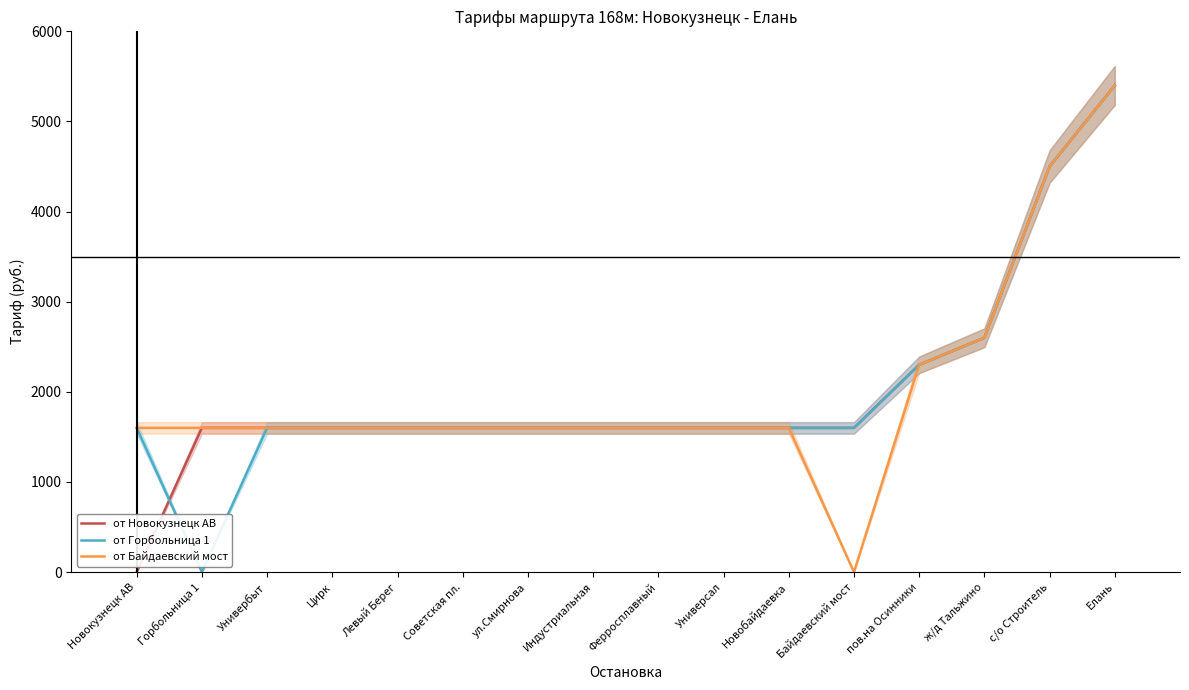

True or false: от Новокузнецк АВ has a value of 2781 at Горбольница 1.

False